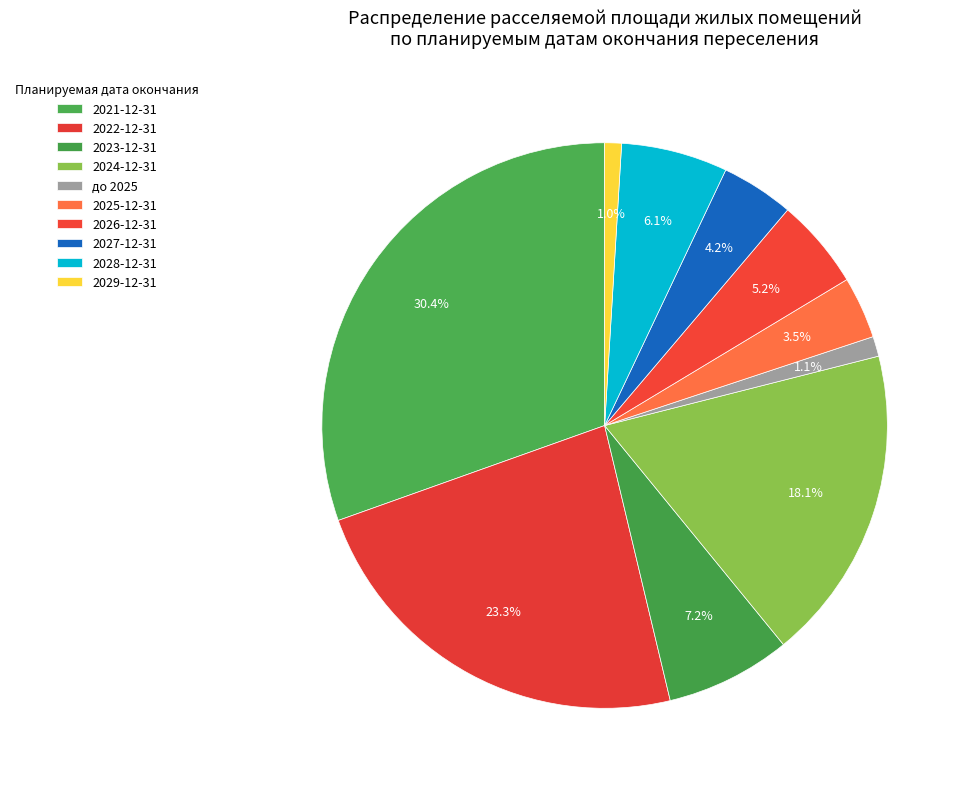

Is it true that 2027-12-31 is 4% of the pie?

True